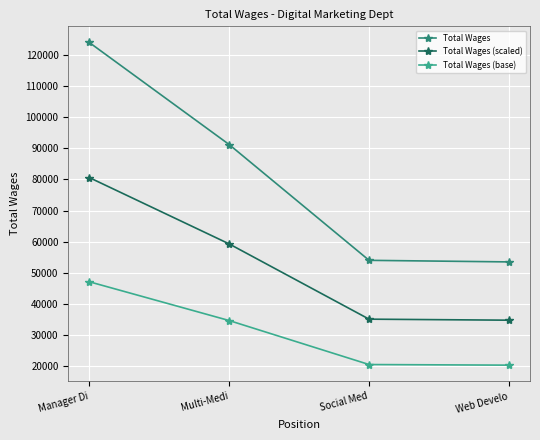

True or false: Total Wages (scaled) has more than 2 points higher than both neighbors.

False